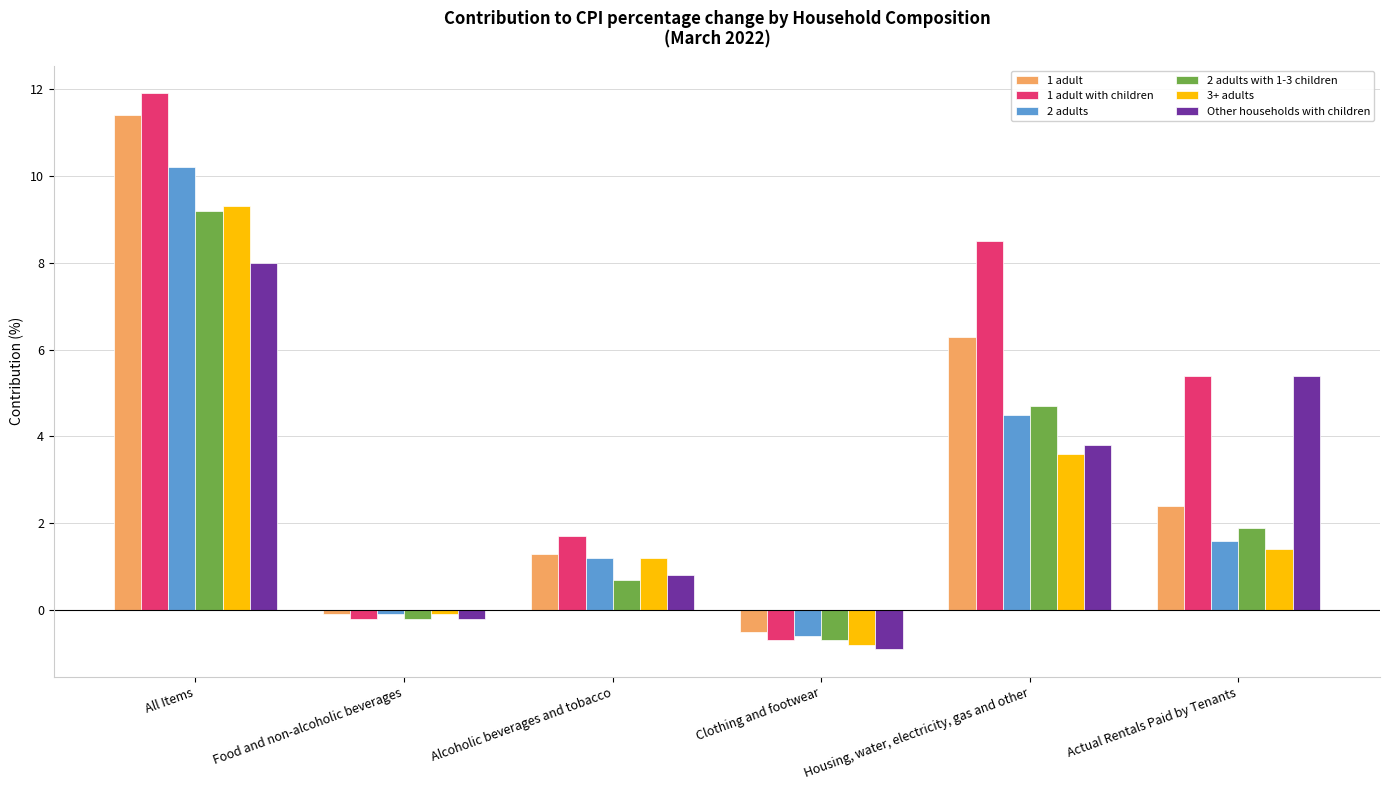

Which series has the largest total across all categories?

1 adult with children